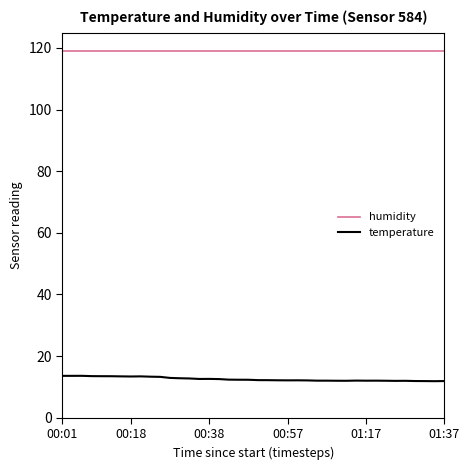

Which series has the widest spread of values?

temperature